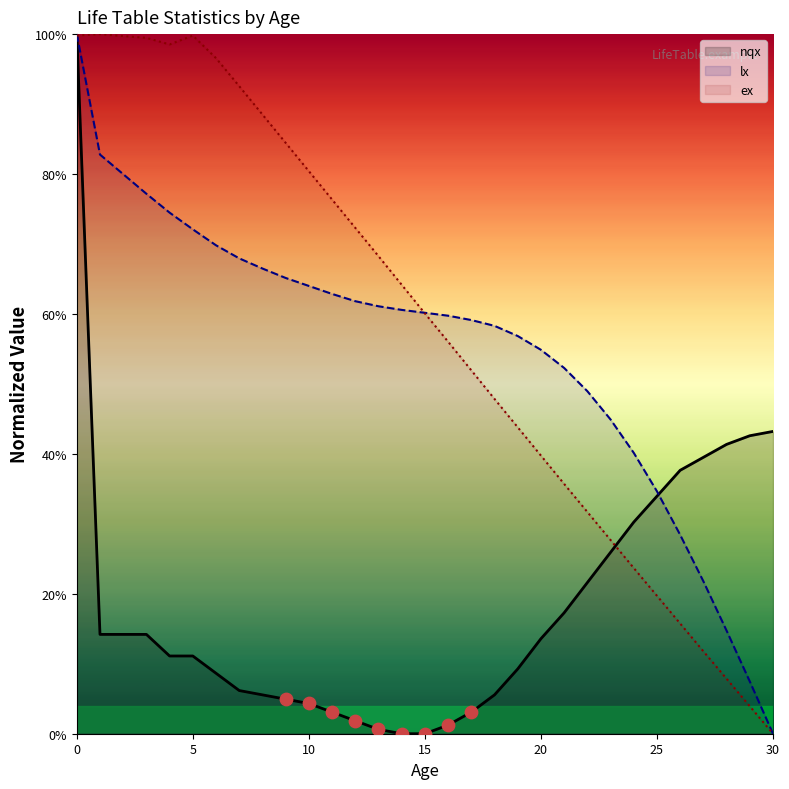

At how many categories does at least one series exceed 62?

15